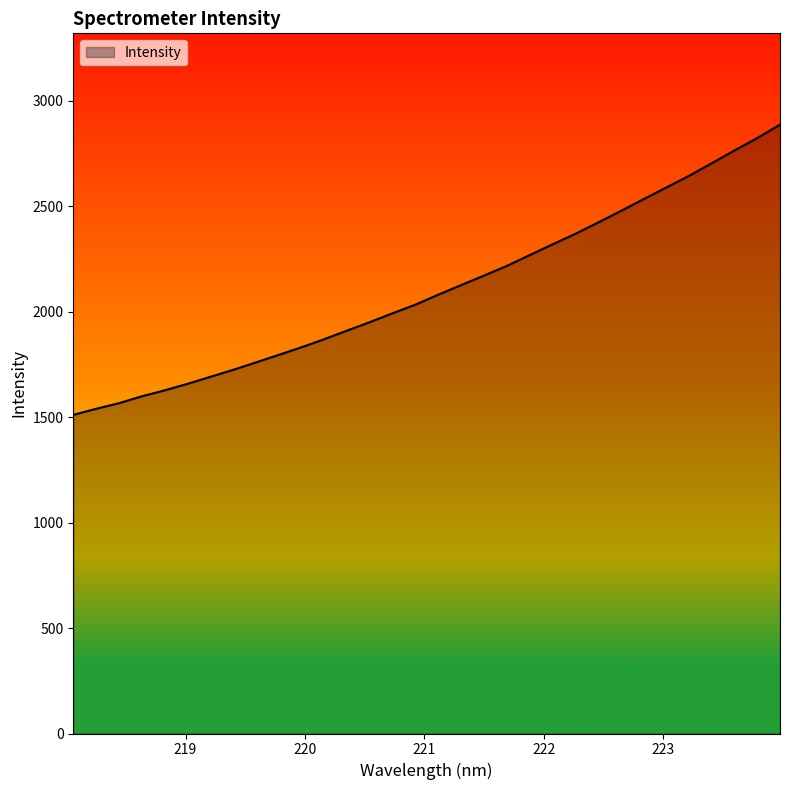

What is the maximum value shown in the chart?

2887.2